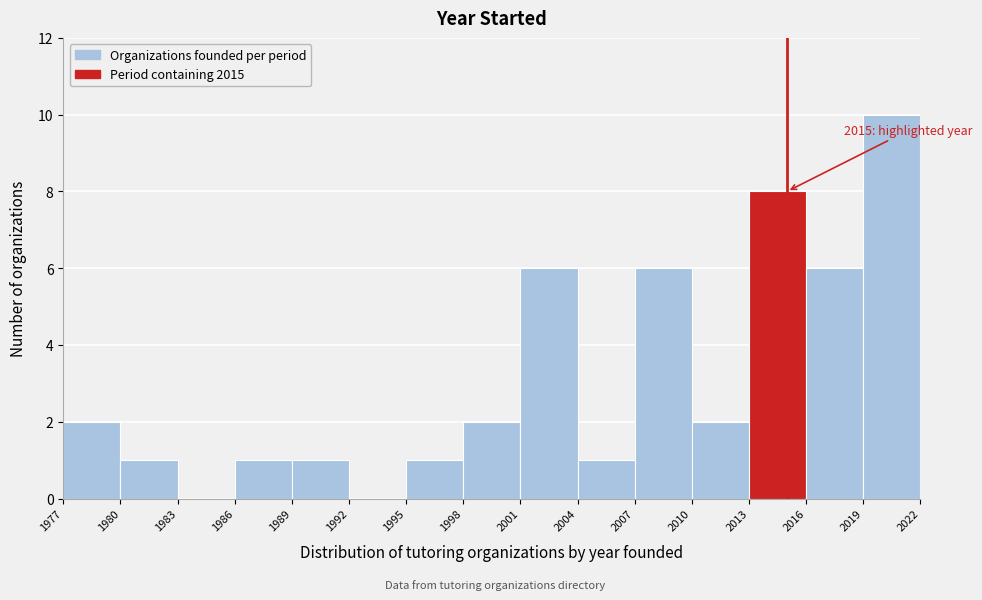

Which range on the x-axis has the tallest bar?

2019 to 2022